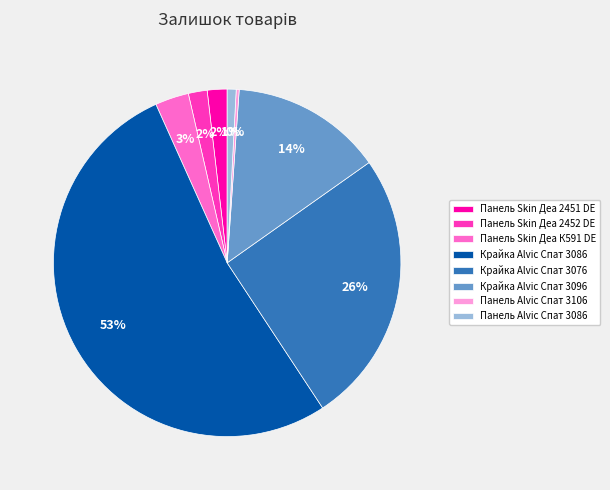

What is the ratio of the value at Панель Skin Деа К591 DE to the value at Крайка Alvic Спат 3096?

0.2